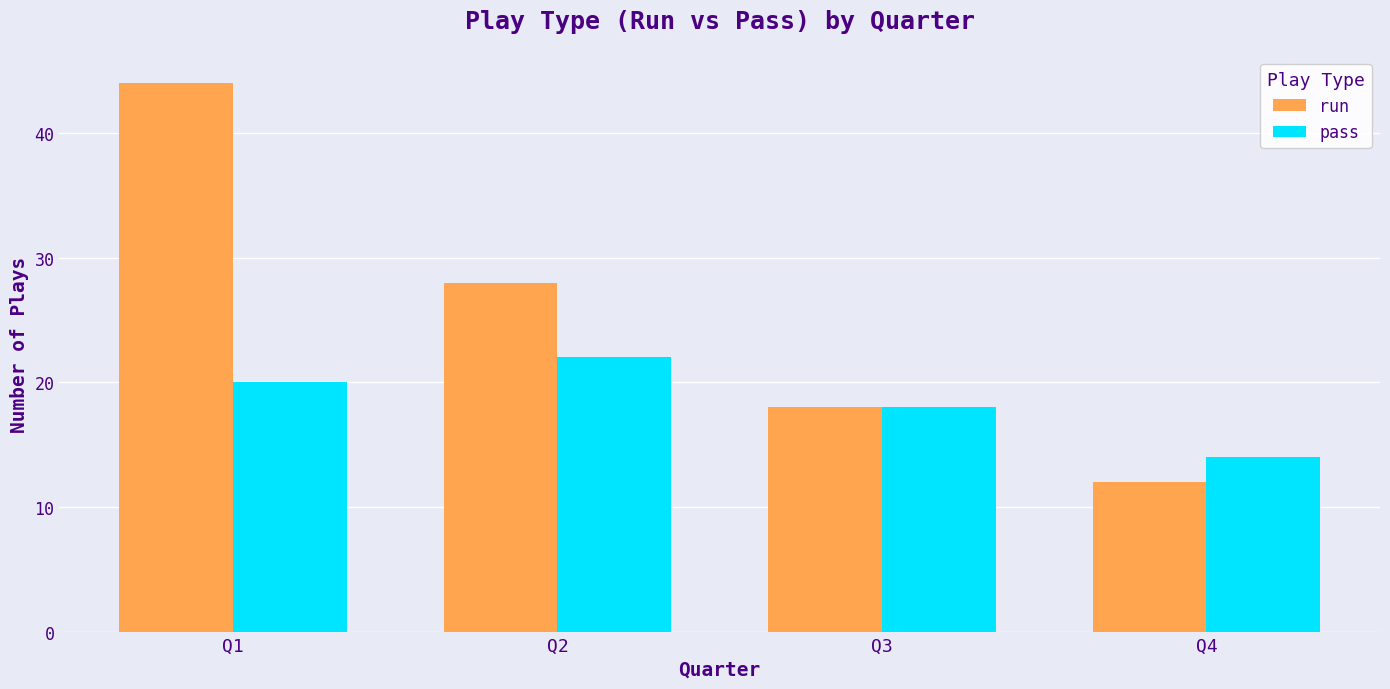

What is the total value across all series at Q4?

26